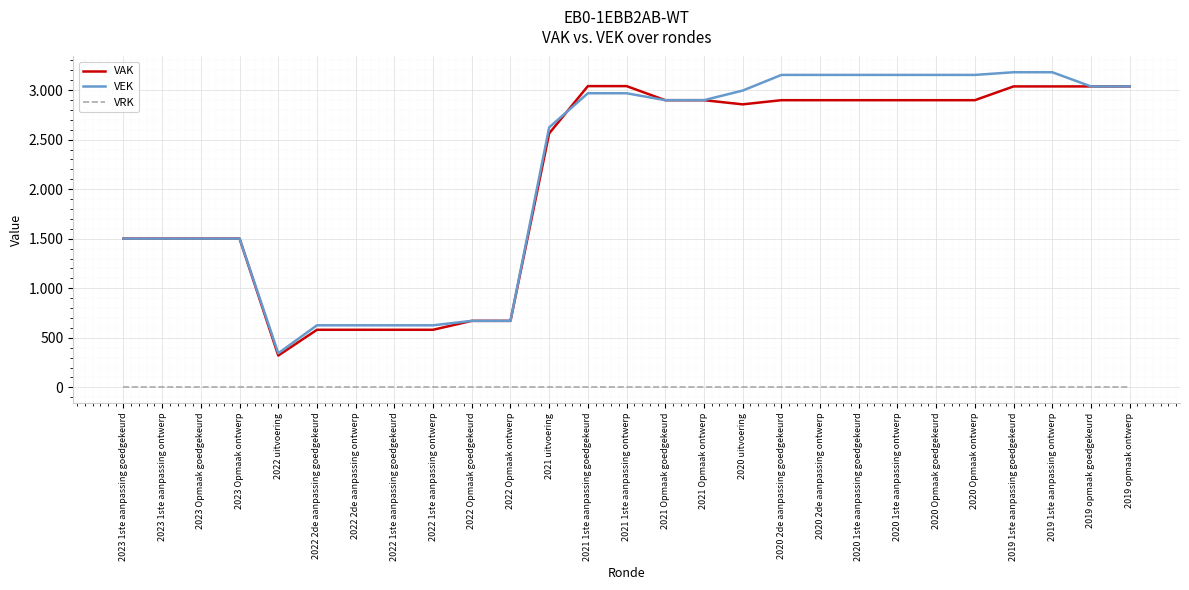

Reading right to left, list all the values displayed in this chart.

VAK: 2019 opmaak ontwerp=3037	2019 opmaak goedgekeurd=3037	2019 1ste aanpassing ontwerp=3037	2019 1ste aanpassing goedgekeurd=3037	2020 Opmaak ontwerp=2898	2020 Opmaak goedgekeurd=2898	2020 1ste aanpassing ontwerp=2898	2020 1ste aanpassing goedgekeurd=2898	2020 2de aanpassing ontwerp=2898	2020 2de aanpassing goedgekeurd=2898	2020 uitvoering=2856	2021 Opmaak ontwerp=2898	2021 Opmaak goedgekeurd=2898	2021 1ste aanpassing ontwerp=3040	2021 1ste aanpassing goedgekeurd=3040	2021 uitvoering=2563	2022 Opmaak ontwerp=671	2022 Opmaak goedgekeurd=671	2022 1ste aanpassing ontwerp=581	2022 1ste aanpassing goedgekeurd=581	2022 2de aanpassing ontwerp=581	2022 2de aanpassing goedgekeurd=581	2022 uitvoering=321	2023 Opmaak ontwerp=1501	2023 Opmaak goedgekeurd=1501	2023 1ste aanpassing ontwerp=1501	2023 1ste aanpassing goedgekeurd=1501
VEK: 2019 opmaak ontwerp=3037	2019 opmaak goedgekeurd=3037	2019 1ste aanpassing ontwerp=3180	2019 1ste aanpassing goedgekeurd=3180	2020 Opmaak ontwerp=3153	2020 Opmaak goedgekeurd=3153	2020 1ste aanpassing ontwerp=3153	2020 1ste aanpassing goedgekeurd=3153	2020 2de aanpassing ontwerp=3153	2020 2de aanpassing goedgekeurd=3153	2020 uitvoering=2995	2021 Opmaak ontwerp=2898	2021 Opmaak goedgekeurd=2898	2021 1ste aanpassing ontwerp=2968	2021 1ste aanpassing goedgekeurd=2968	2021 uitvoering=2623	2022 Opmaak ontwerp=671	2022 Opmaak goedgekeurd=671	2022 1ste aanpassing ontwerp=626	2022 1ste aanpassing goedgekeurd=626	2022 2de aanpassing ontwerp=626	2022 2de aanpassing goedgekeurd=626	2022 uitvoering=344	2023 Opmaak ontwerp=1501	2023 Opmaak goedgekeurd=1501	2023 1ste aanpassing ontwerp=1501	2023 1ste aanpassing goedgekeurd=1501
VRK: 2019 opmaak ontwerp=0	2019 opmaak goedgekeurd=0	2019 1ste aanpassing ontwerp=0	2019 1ste aanpassing goedgekeurd=0	2020 Opmaak ontwerp=0	2020 Opmaak goedgekeurd=0	2020 1ste aanpassing ontwerp=0	2020 1ste aanpassing goedgekeurd=0	2020 2de aanpassing ontwerp=0	2020 2de aanpassing goedgekeurd=0	2020 uitvoering=0	2021 Opmaak ontwerp=0	2021 Opmaak goedgekeurd=0	2021 1ste aanpassing ontwerp=0	2021 1ste aanpassing goedgekeurd=0	2021 uitvoering=0	2022 Opmaak ontwerp=0	2022 Opmaak goedgekeurd=0	2022 1ste aanpassing ontwerp=0	2022 1ste aanpassing goedgekeurd=0	2022 2de aanpassing ontwerp=0	2022 2de aanpassing goedgekeurd=0	2022 uitvoering=0	2023 Opmaak ontwerp=0	2023 Opmaak goedgekeurd=0	2023 1ste aanpassing ontwerp=0	2023 1ste aanpassing goedgekeurd=0